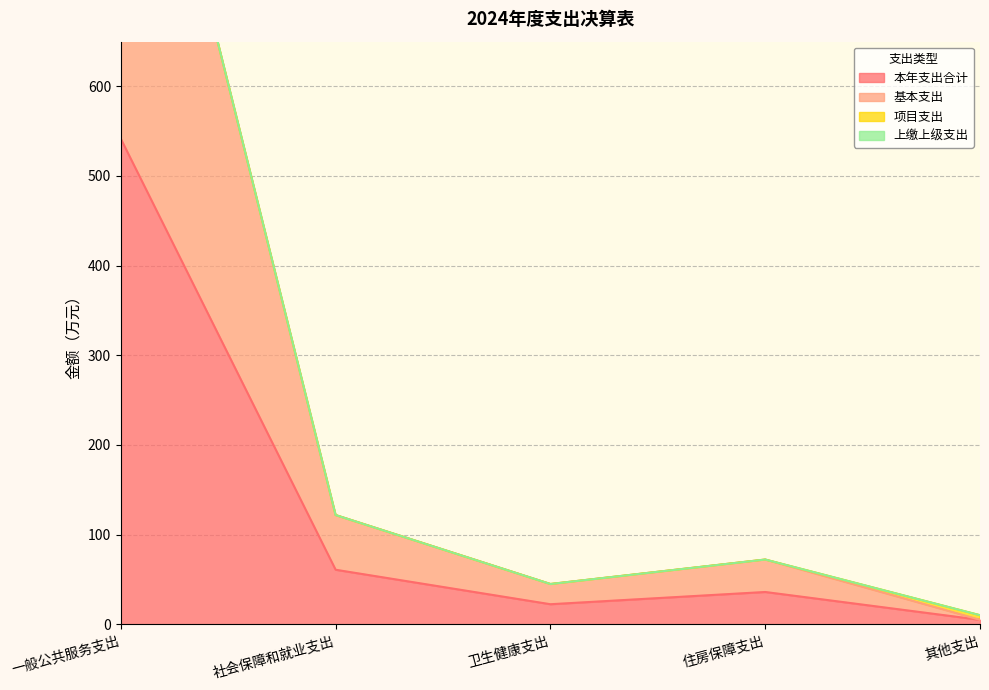

Does the chart display data point markers on the line(s)?

No